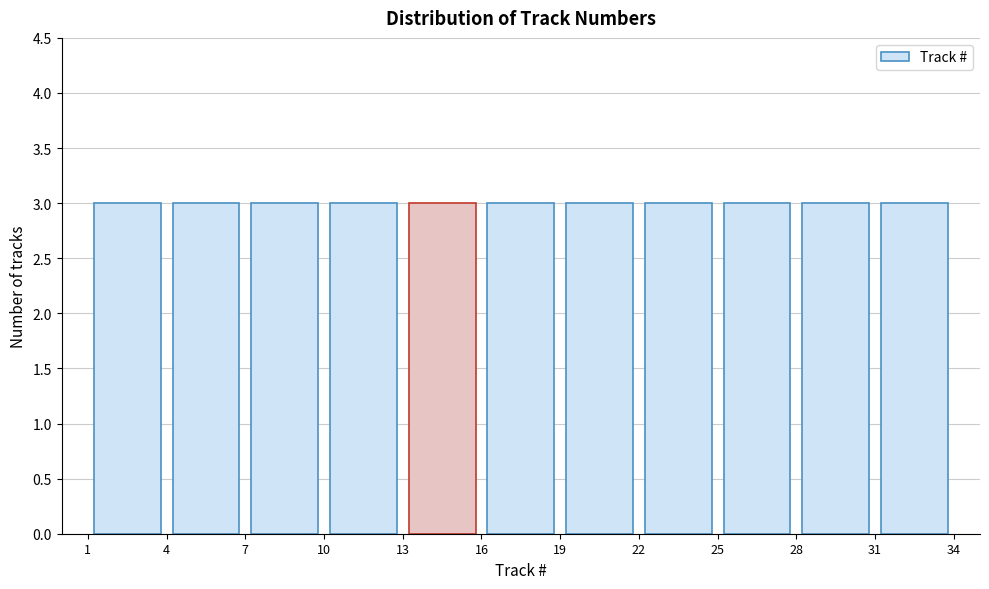

Reading left to right, list every bar in this chart as the range it spans on the x-axis followed by its height. The values are not printed on the chart, so give them approximately, as read against the axis.

1 to 4: 3
4 to 7: 3
7 to 10: 3
10 to 13: 3
13 to 16: 3
16 to 19: 3
19 to 22: 3
22 to 25: 3
25 to 28: 3
28 to 31: 3
31 to 34: 3